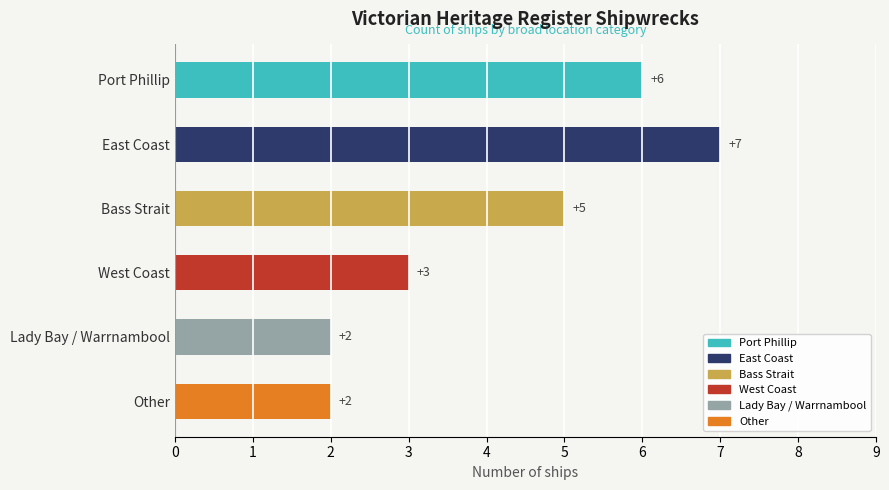

How many data points are less than 5?

3